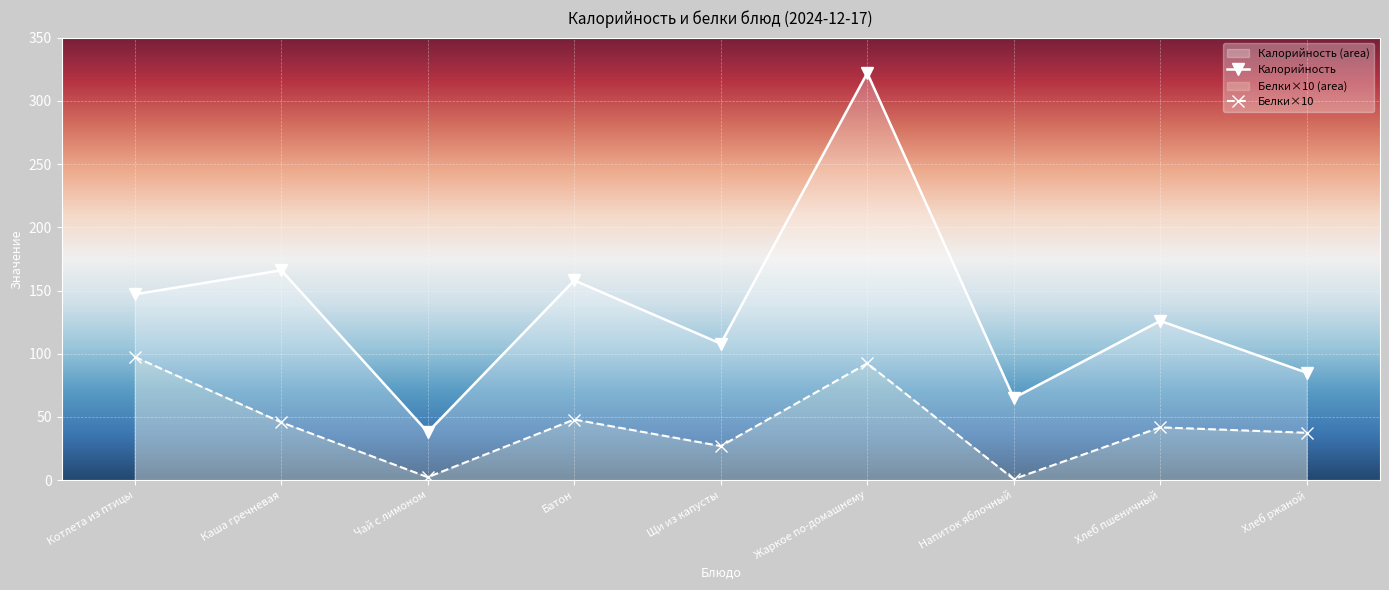

At how many categories does at least one series exceed 238?

1